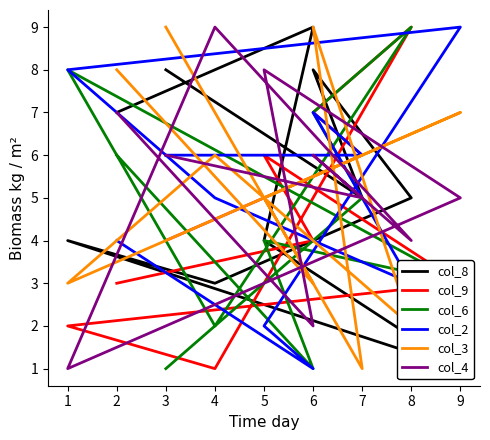

What is the average value of the col_8 series?

5